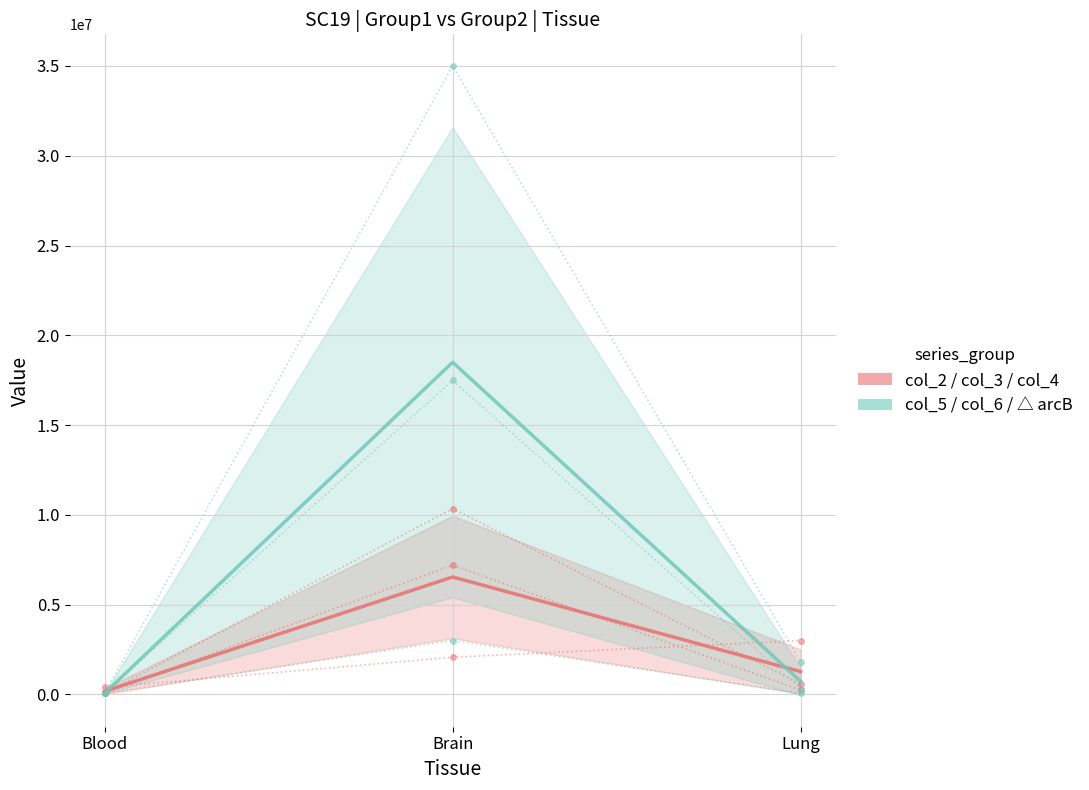

What is the approximate value of col_5 / col_6 / △arcB (Group 2) at Blood?

65600